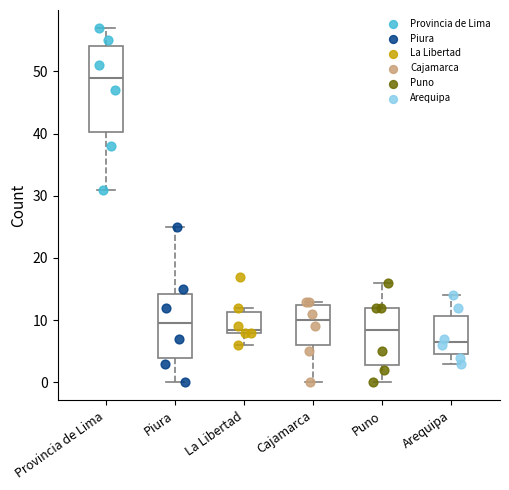

Reading left to right, read every box against the y-axis: the position of its median line, the range the box covers, and the ends of its whiskers. The values are not printed on the chart, so give them approximately, as read against the axis.

Provincia de Lima: median 49, box 40 to 54, whiskers 31 to 57
Piura: median 10, box 4 to 14, whiskers 0 to 25
La Libertad: median 9, box 8 to 11, whiskers 6 to 12
Cajamarca: median 10, box 6 to 13, whiskers 0 to 13 (just above the box's upper edge)
Puno: median 9, box 3 to 12, whiskers 0 to 16
Arequipa: median 7, box 5 to 11, whiskers 3 to 14